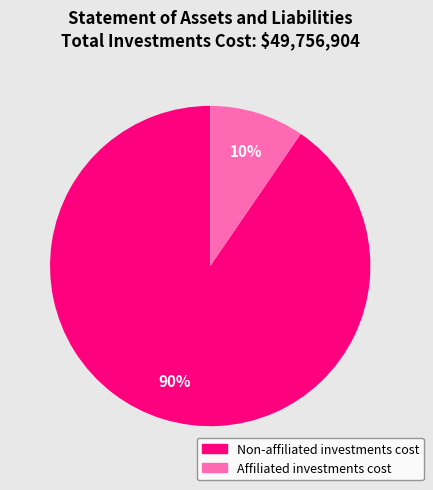

What percentage is the Affiliated investments cost slice, to the nearest percent?

10%